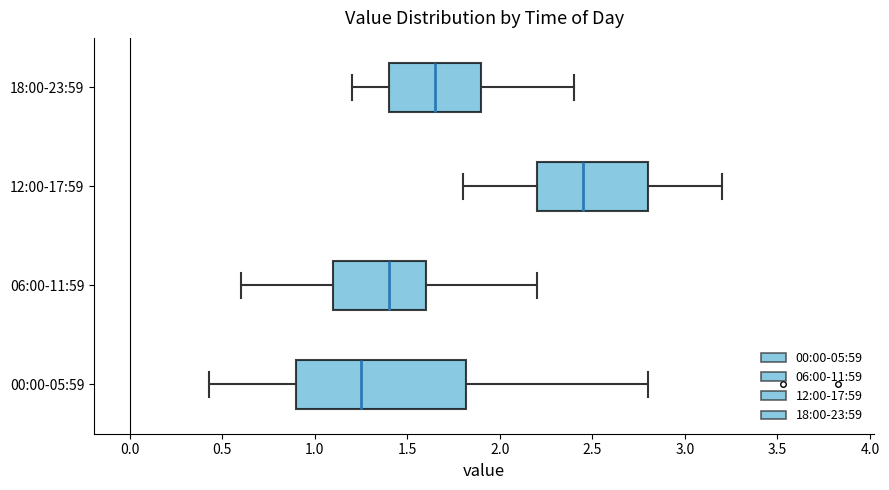

Reading bottom to top, transcribe this box plot: for each box, give where its median line is, the range the box spans, and where its two whiskers end, as read against the x-axis. The values are not printed on the chart, so give them approximately, as read against the axis.

00:00-05:59: median 1.25, box 0.90 to 1.80, whiskers 0.45 to 2.80
06:00-11:59: median 1.40, box 1.10 to 1.60, whiskers 0.60 to 2.20
12:00-17:59: median 2.45, box 2.20 to 2.80, whiskers 1.80 to 3.20
18:00-23:59: median 1.65, box 1.40 to 1.90, whiskers 1.20 to 2.40